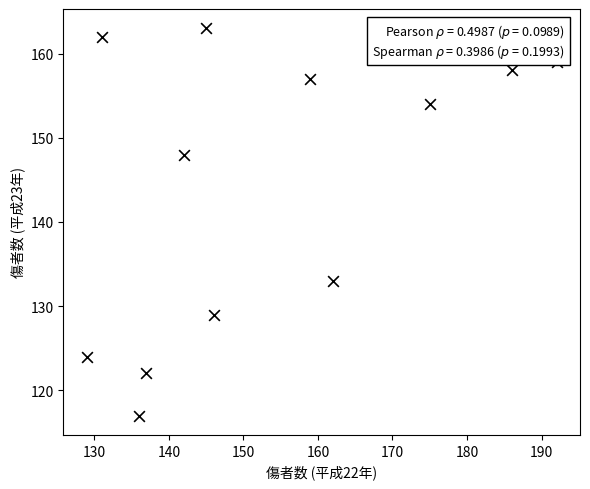

What is the range of X values (max minus min)?

63